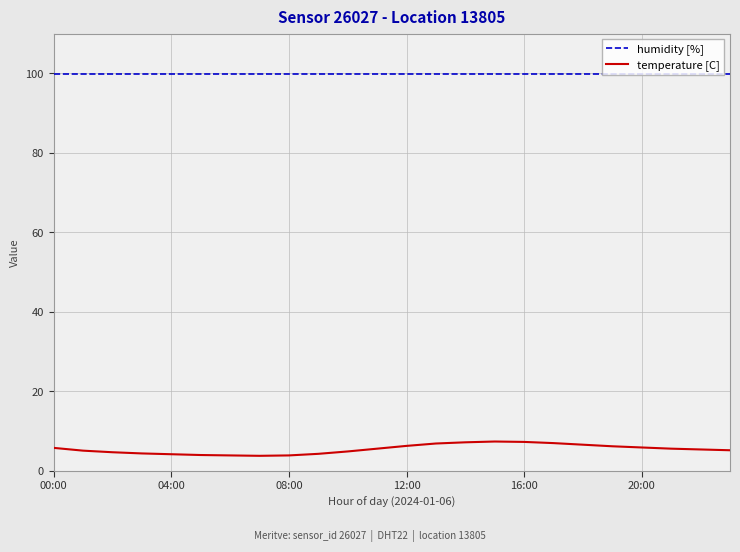

List the series in order of their overall mean, lowest first.

temperature [C], humidity [%]